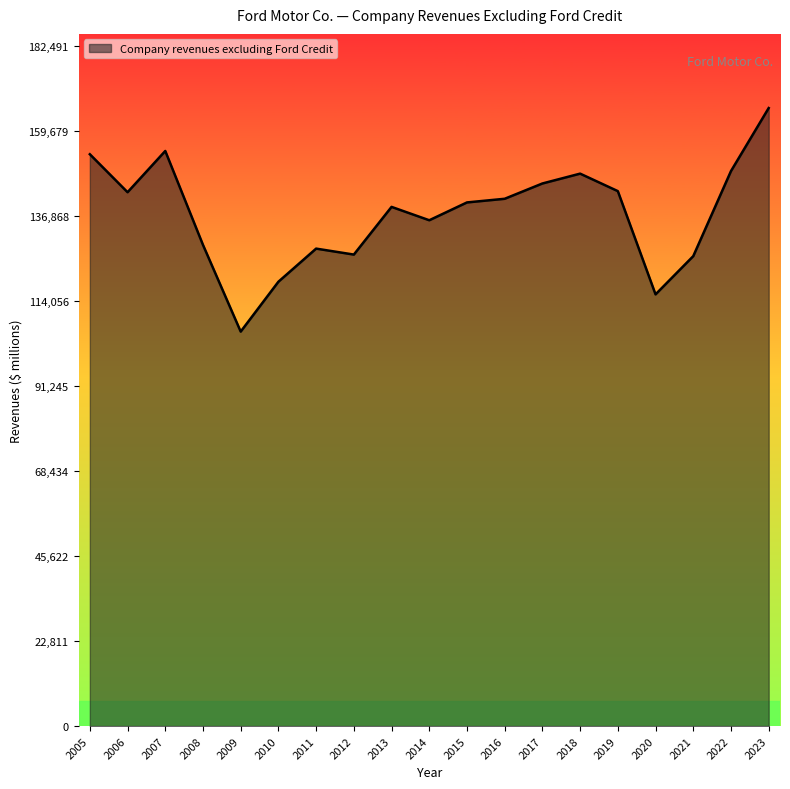

Which has a higher value, 2005 or 2016?

2005